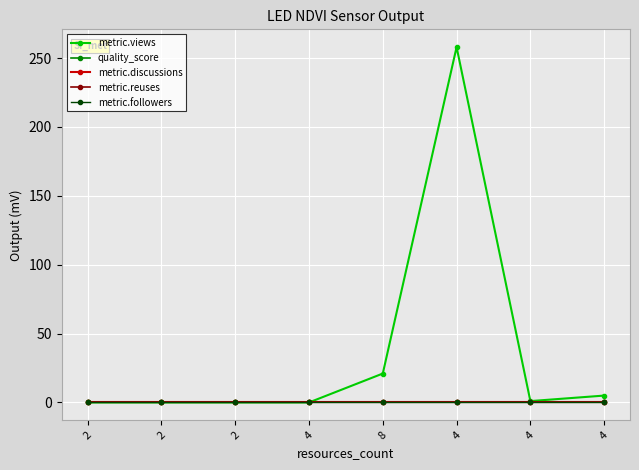

Is the value of quality_score at 8 greater than the value of metric.discussions at 8?

Yes